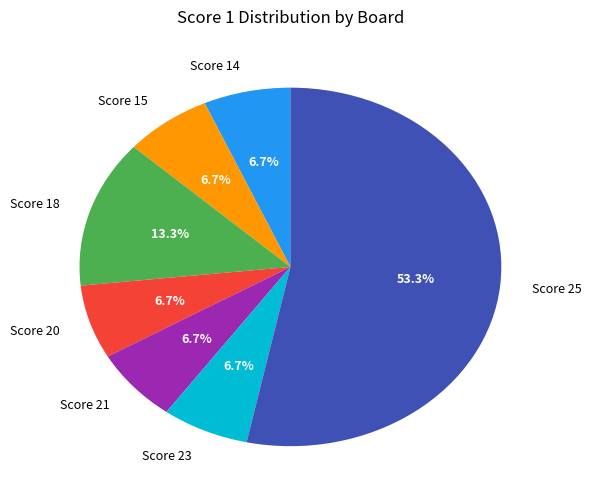

Which slice represents more than half of the pie?

Score 25